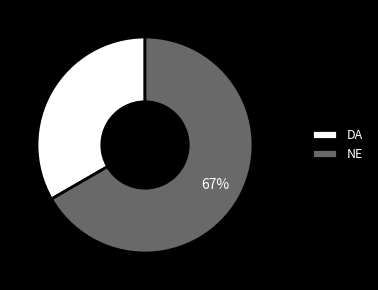

Rank the categories by value from highest to lowest.

NE, DA